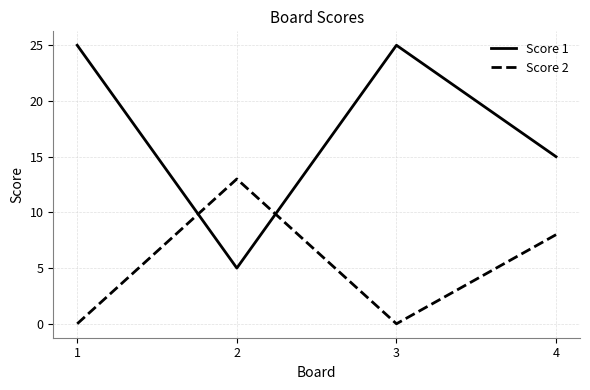

The value of Score 1 at 1 is 25. True or false?

True